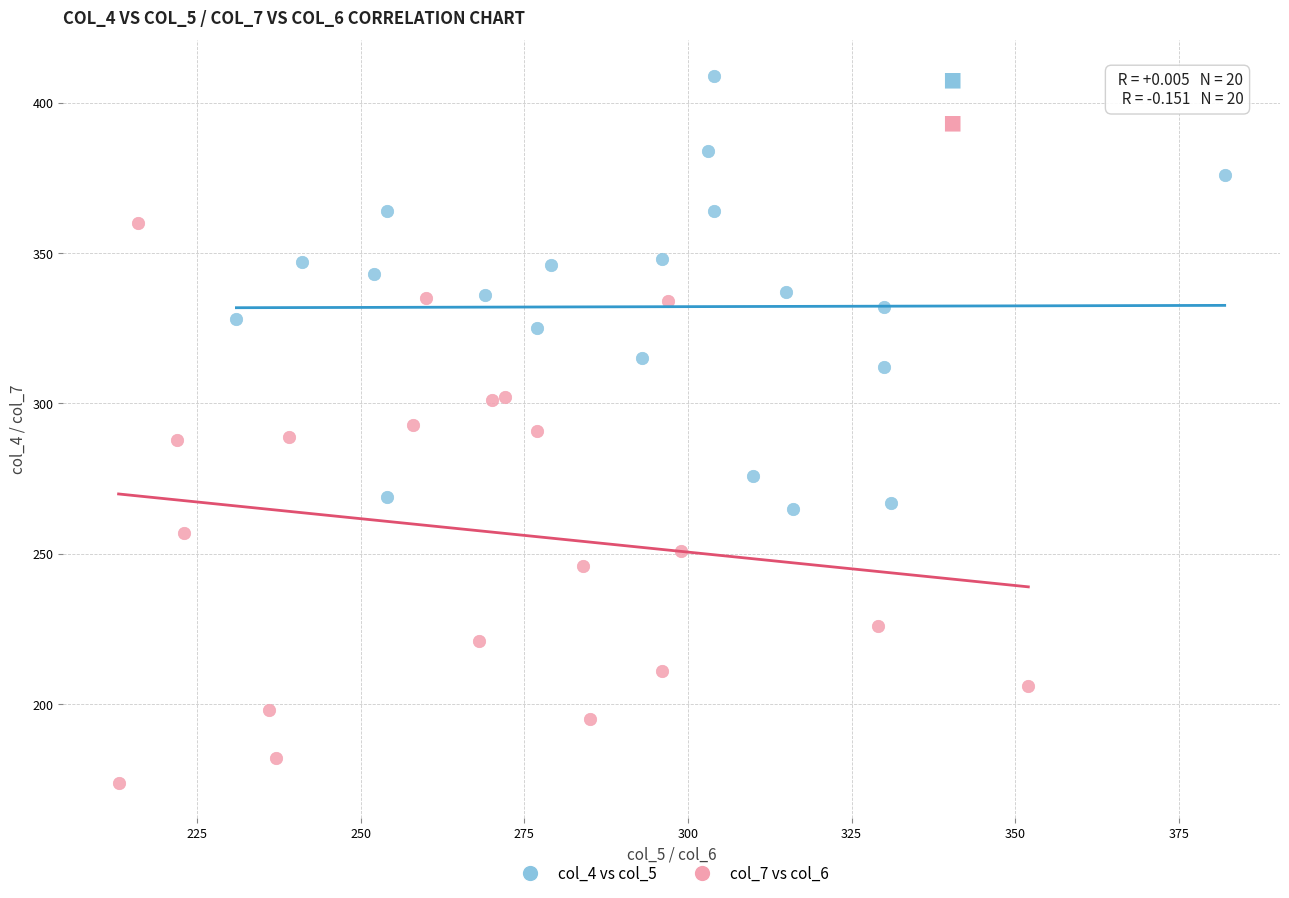

Which series contains the lowest Y value?

col_7 vs col_6